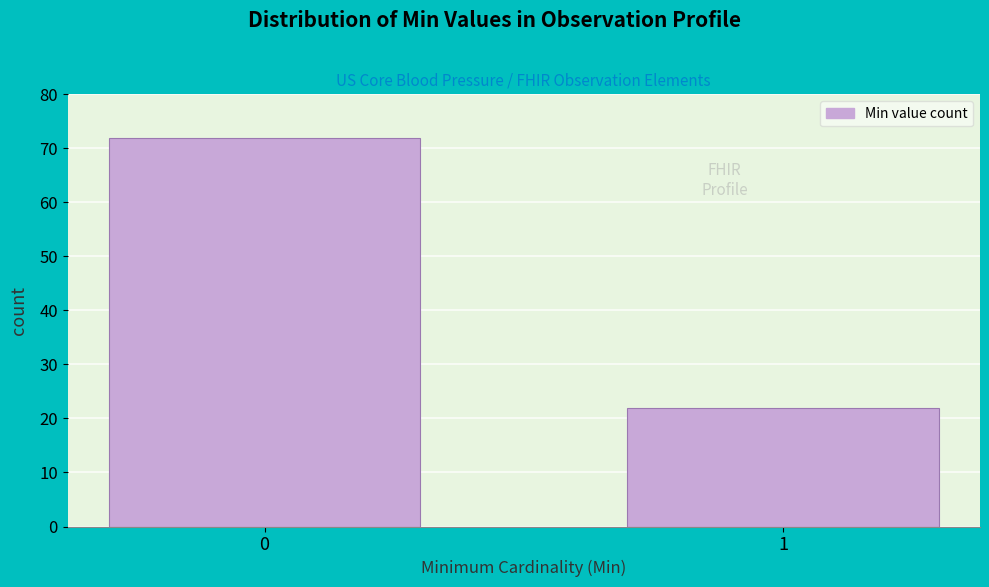

Reading left to right, list all the values displayed in this chart.

0=72	1=22